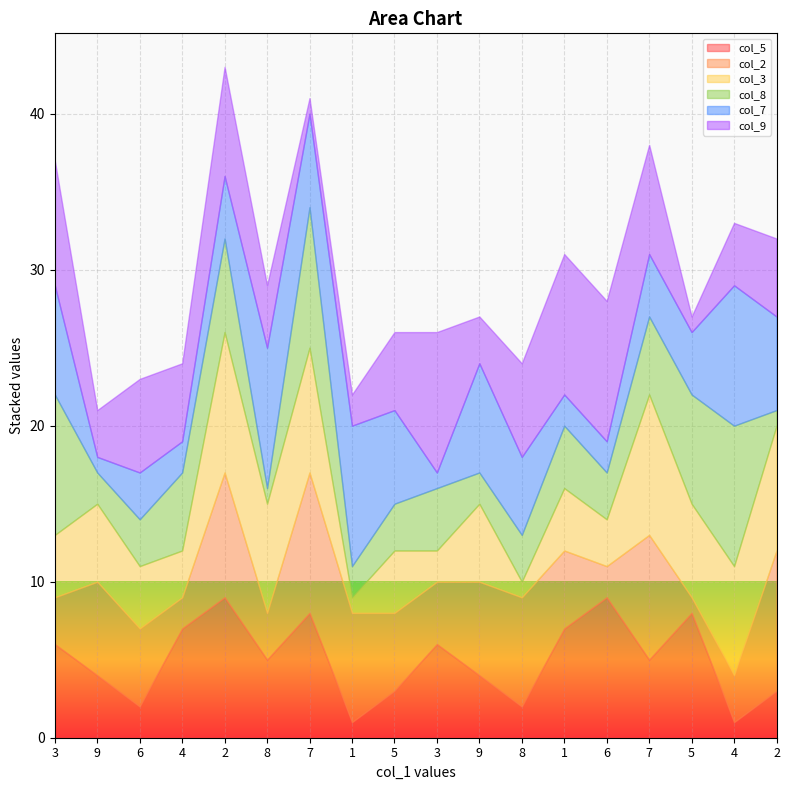

Which series has the largest total across all categories?

col_9